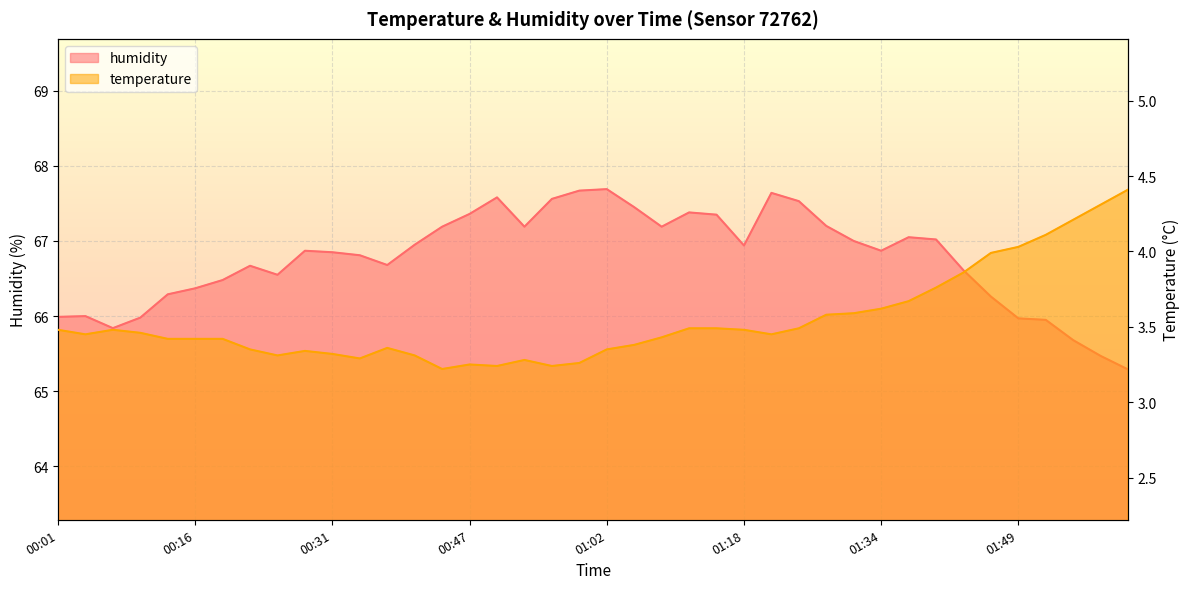

Is it true that temperature equals 1.8 at 00:19?

False